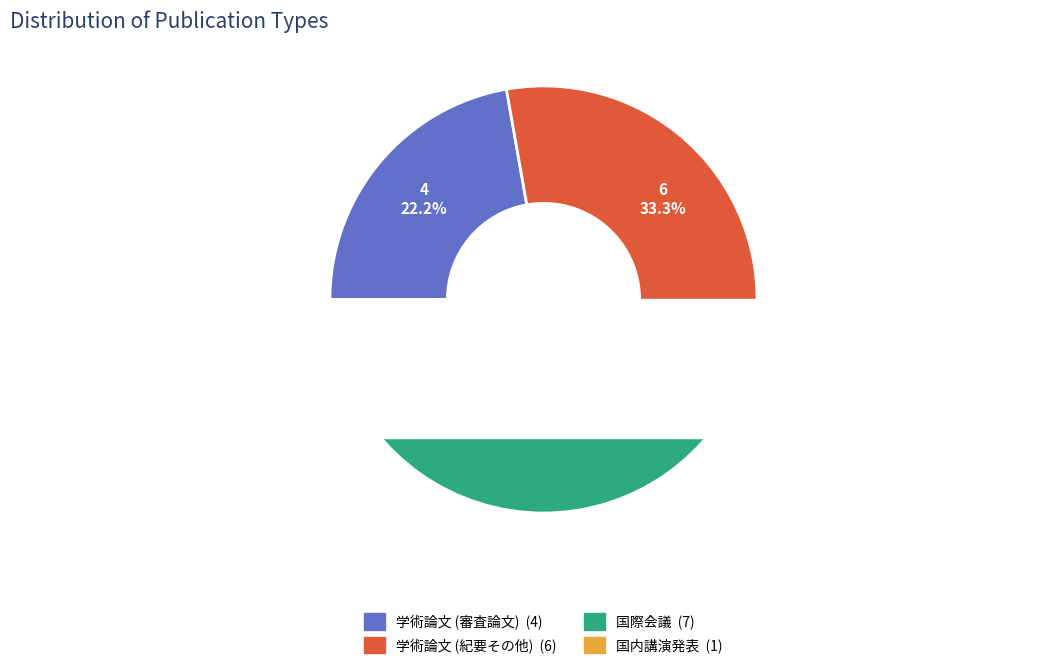

True or false: 国内講演発表 accounts for 6% of the total.

True